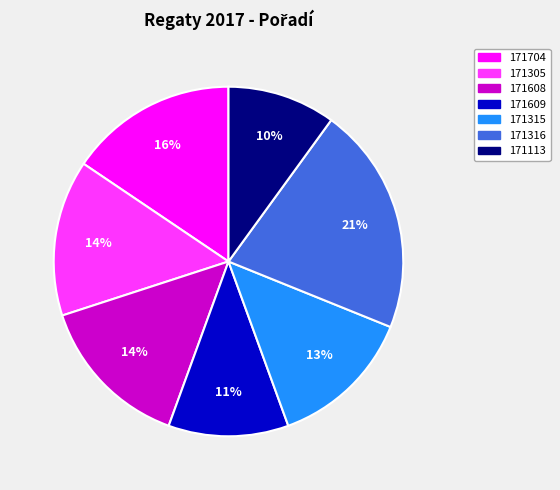

Is there a majority slice in this chart?

No